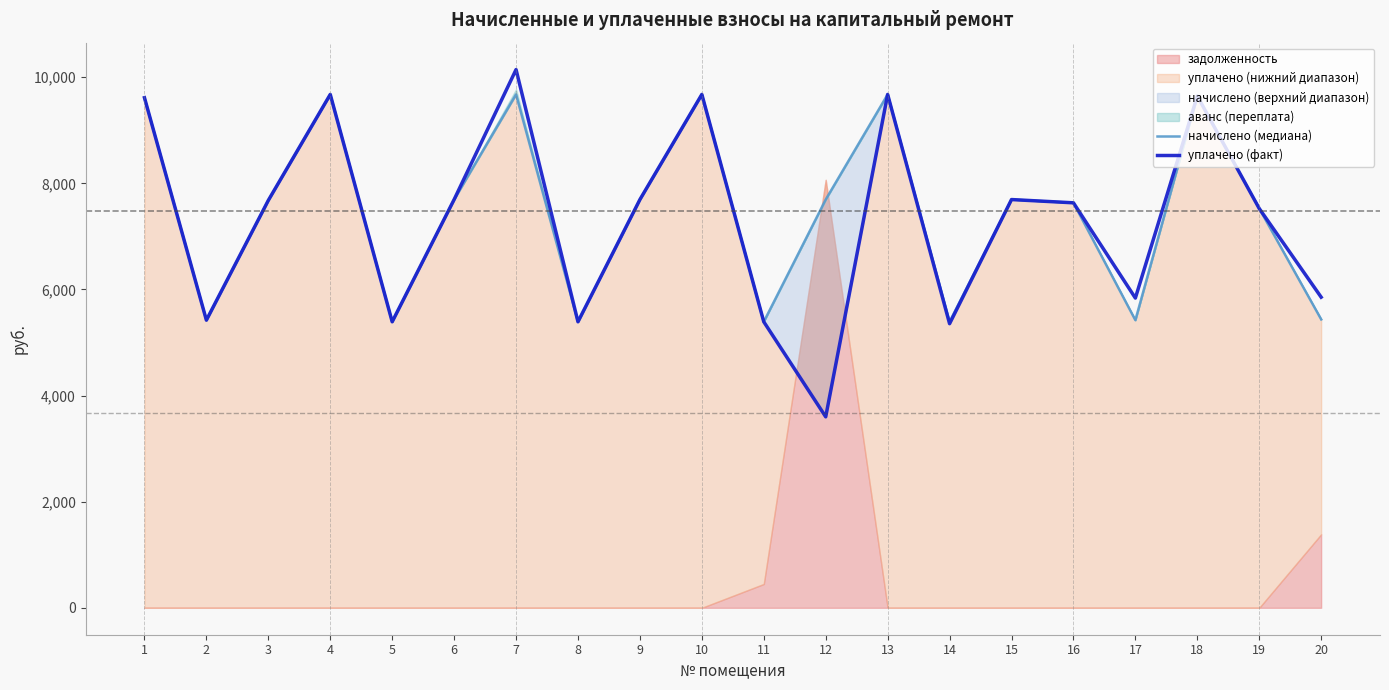

Rank the series by their maximum value, from highest to lowest.

уплачено (факт), начислено (медиана)